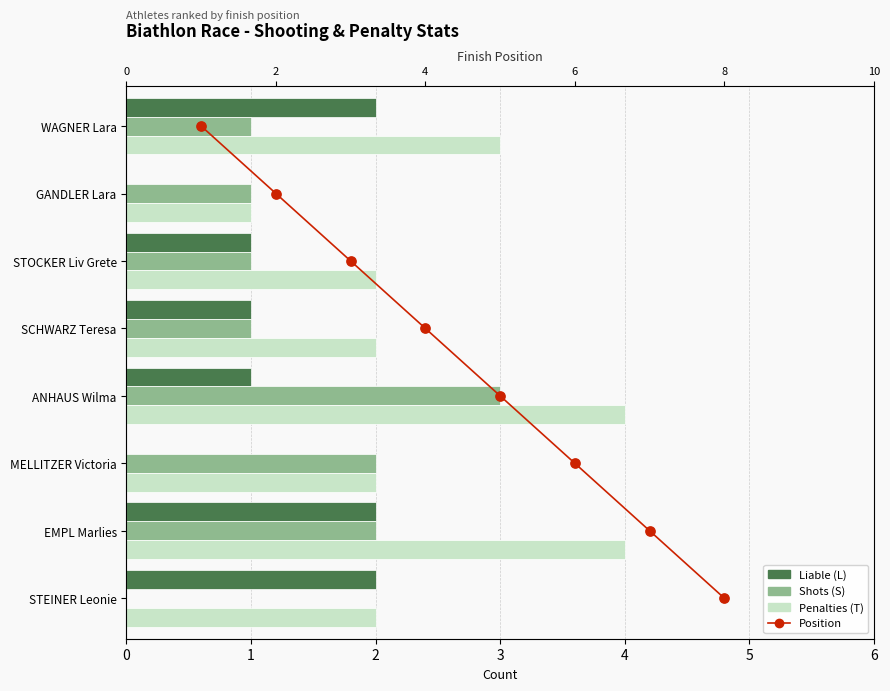

Which series has the widest spread of Y values?

Position